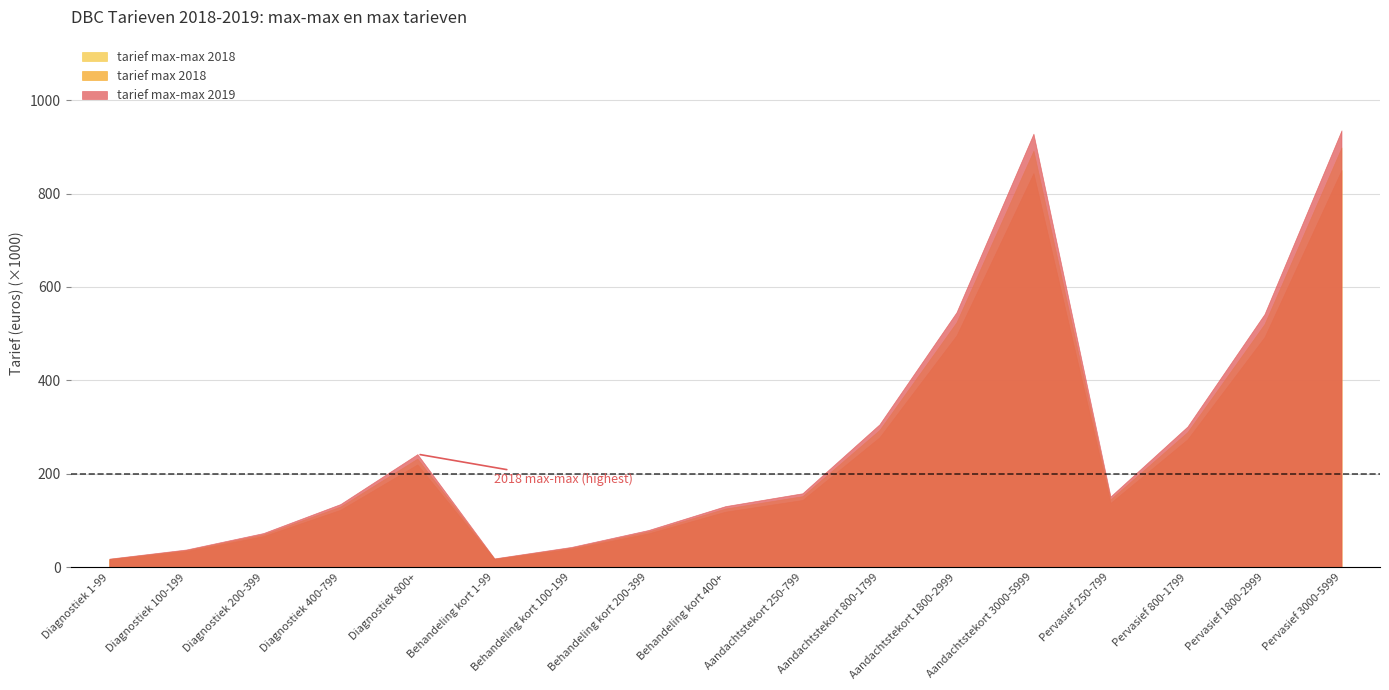

List the labels in order of tarief max-max 2019 value, smallest first.

Diagnostiek 1-99, Behandeling kort 1-99, Diagnostiek 100-199, Behandeling kort 100-199, Diagnostiek 200-399, Behandeling kort 200-399, Behandeling kort 400+, Diagnostiek 400-799, Pervasief 250-799, Aandachtstekort 250-799, Diagnostiek 800+, Pervasief 800-1799, Aandachtstekort 800-1799, Pervasief 1800-2999, Aandachtstekort 1800-2999, Aandachtstekort 3000-5999, Pervasief 3000-5999